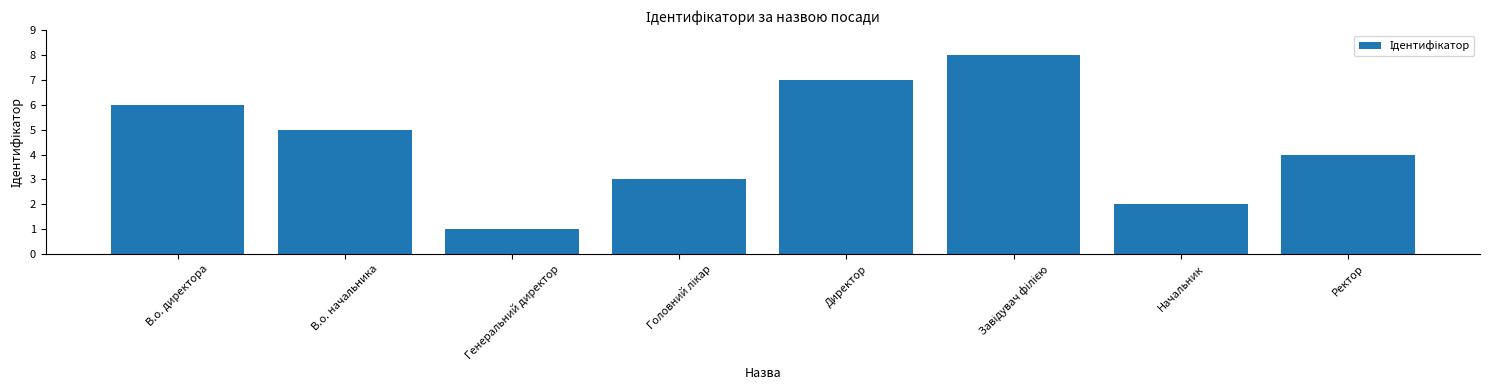

What is the sum of all values?

36